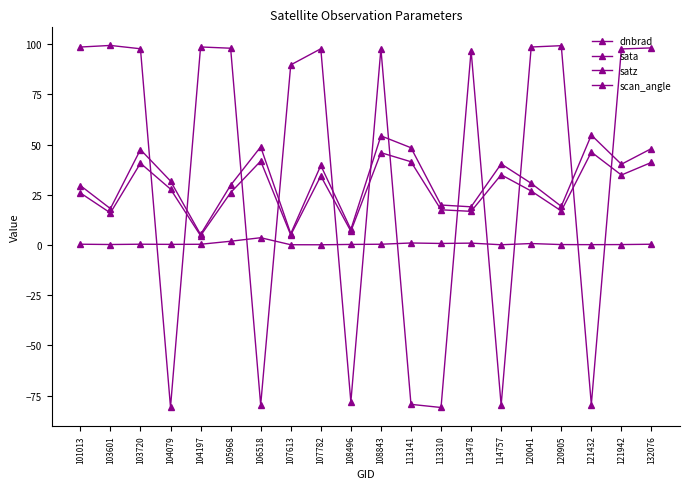

What is the minimum value shown in the chart?

-80.9